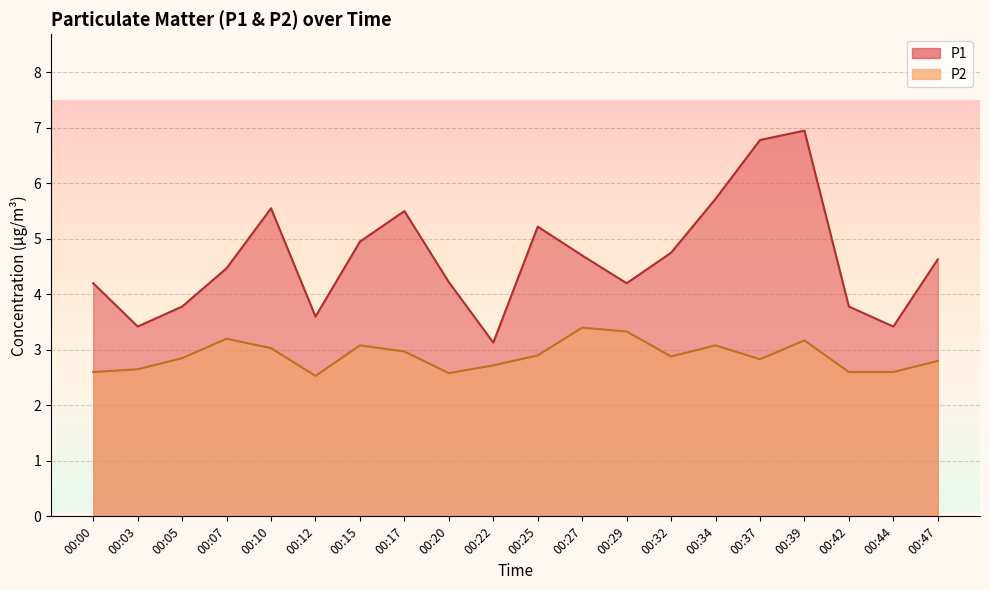

What is the value of the P2 point at the 16th from the left?

2.8